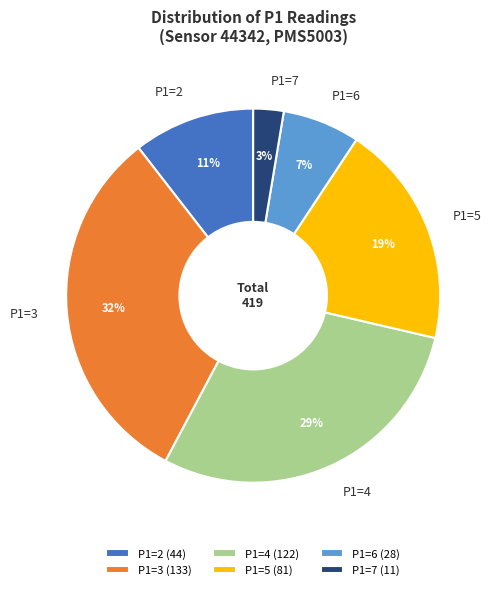

To the nearest percent, what is the average slice percentage?

17%